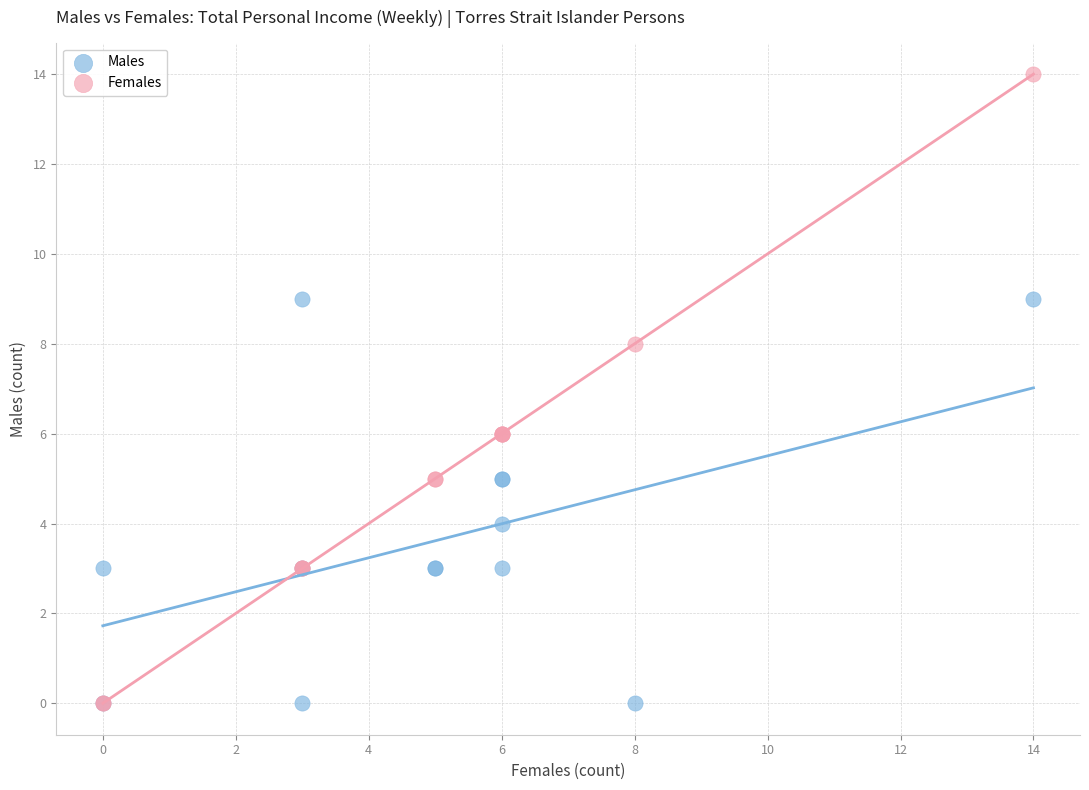

What are all the series names shown in the legend?

Males, Females